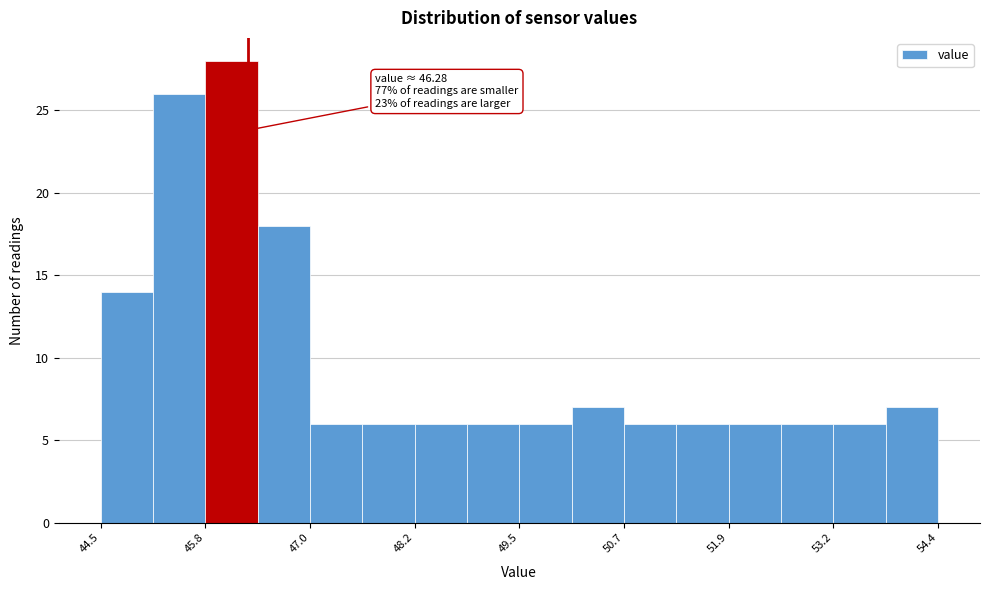

Read against the x-axis, roughly where is the centre of the tallest bar?

46.0